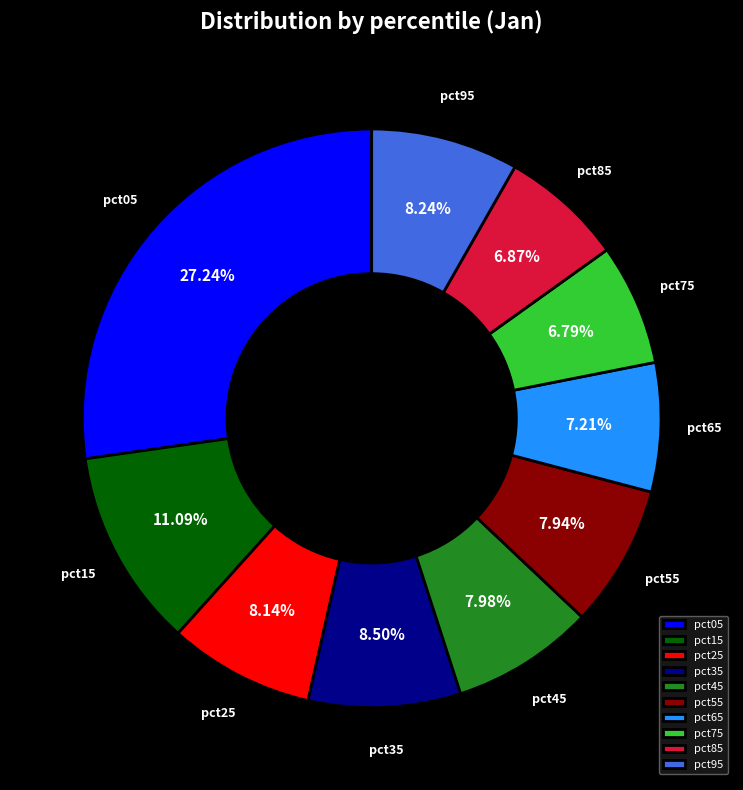

To the nearest percent, what percentage of the pie is pct65?

7%